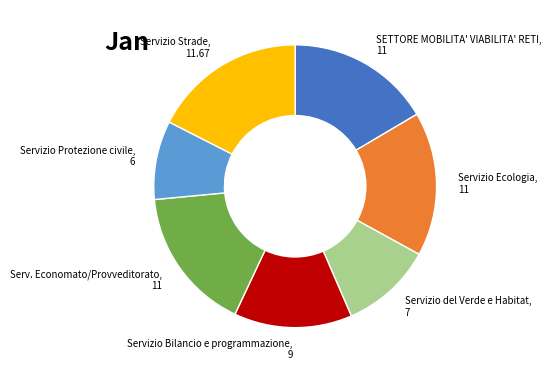

Does any single category account for the majority?

No